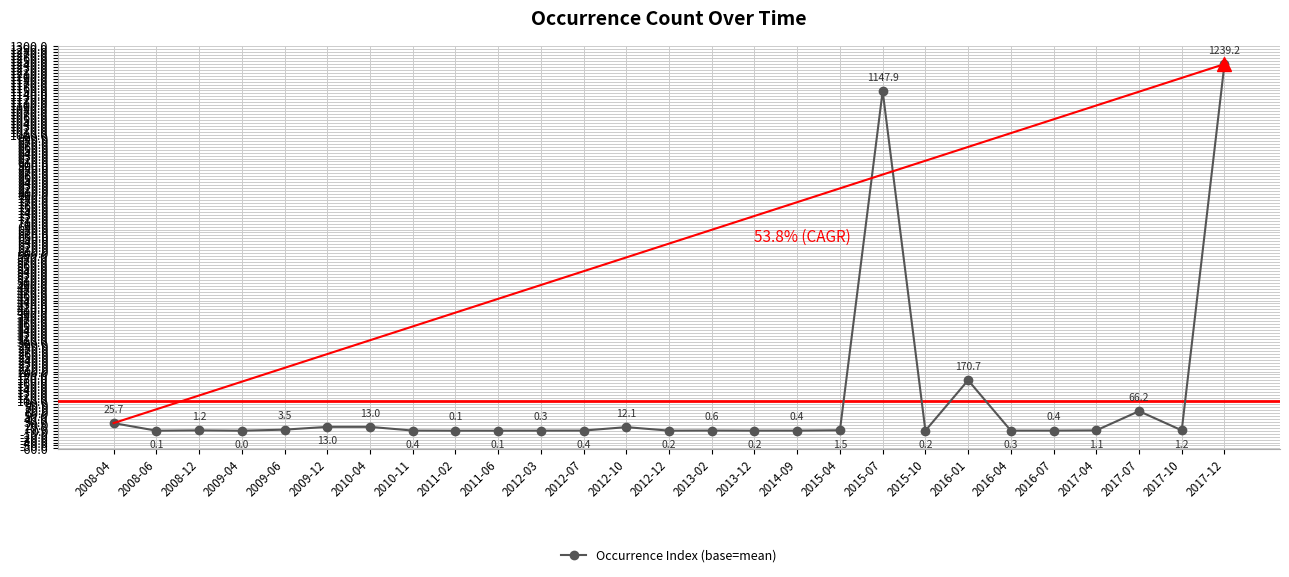

True or false: there are more than 0 points higher than both neighbors.

True